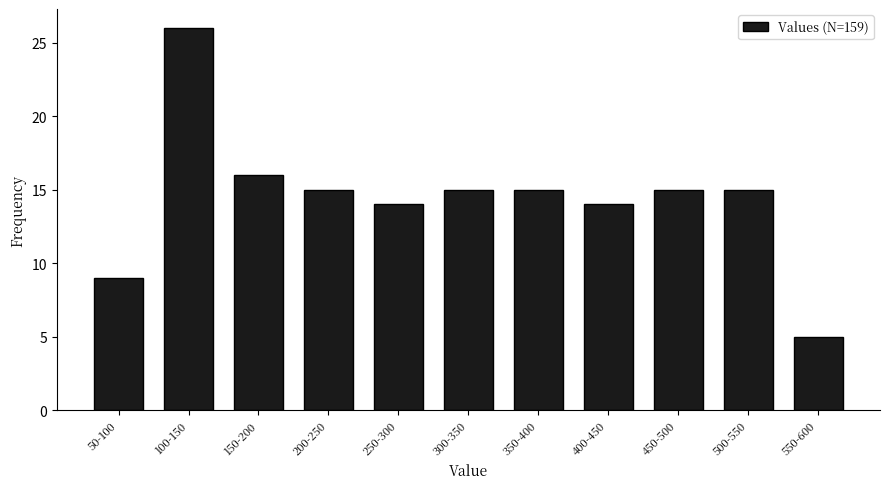

Reading left to right, list all the values displayed in this chart.

50-100=9	100-150=26	150-200=16	200-250=15	250-300=14	300-350=15	350-400=15	400-450=14	450-500=15	500-550=15	550-600=5